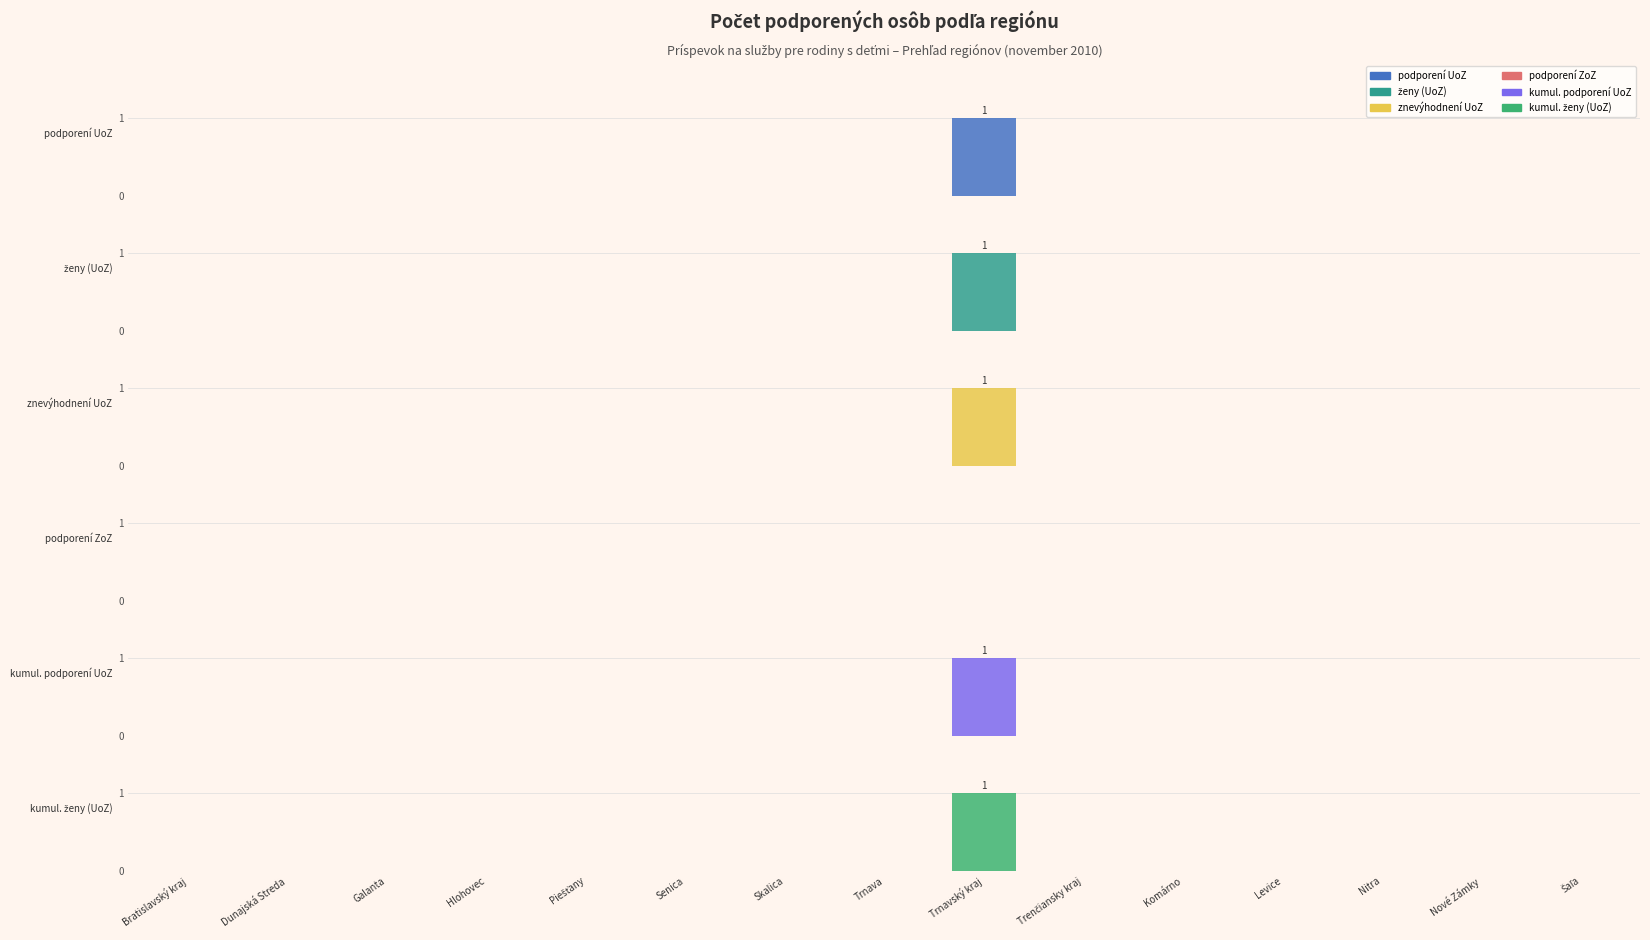

Are the bars grouped side by side (vs. stacked)?

Yes